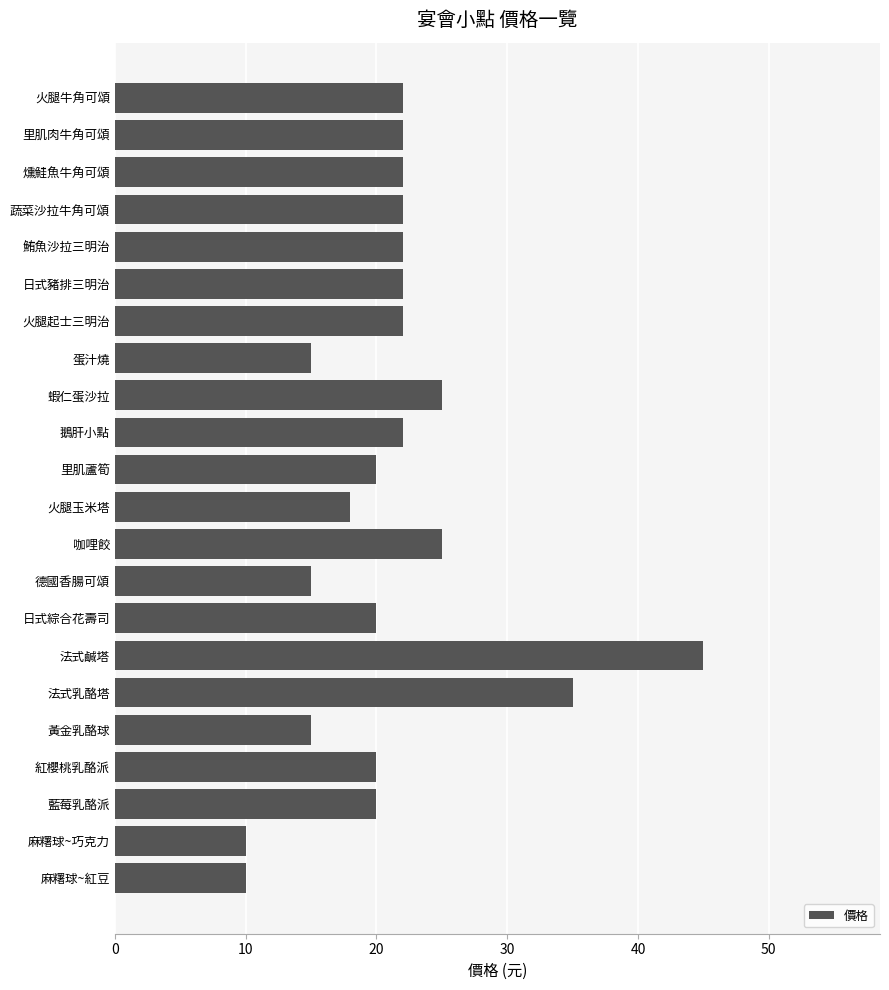

The value at 日式豬排三明治 is 32. True or false?

False